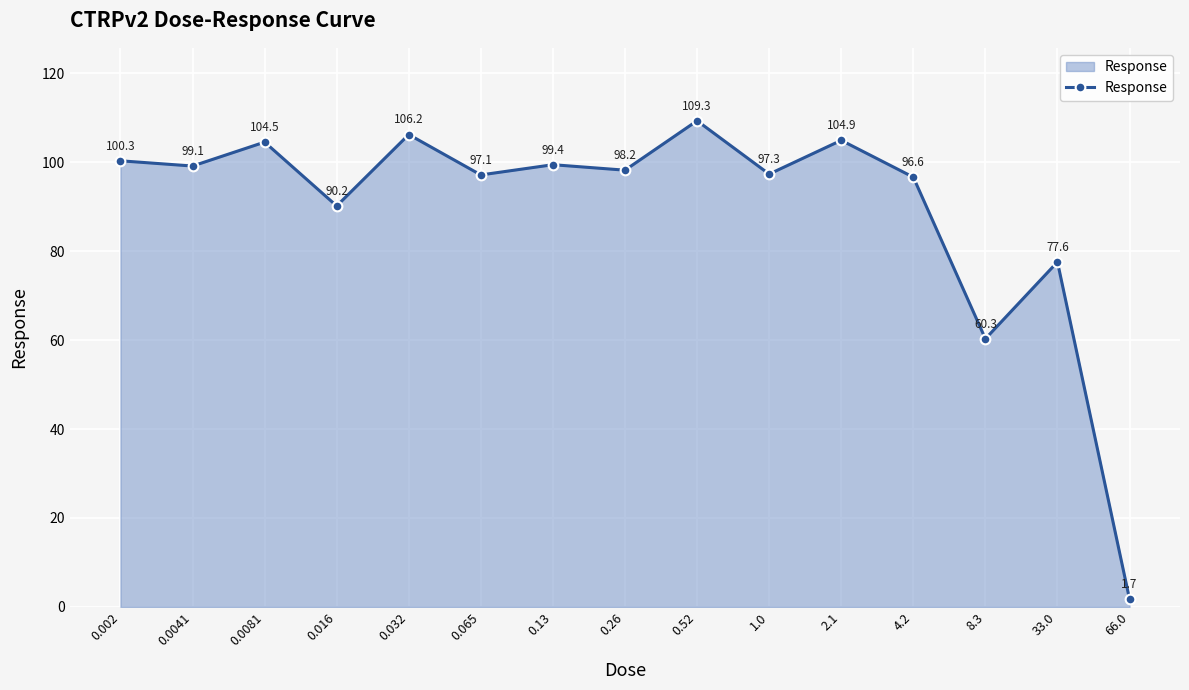

Reading right to left, transcribe all the data shown in this chart.

1.7	77.6	60.3	96.6	104.9	97.3	109.3	98.2	99.4	97.1	106.2	90.2	104.5	99.1	100.3